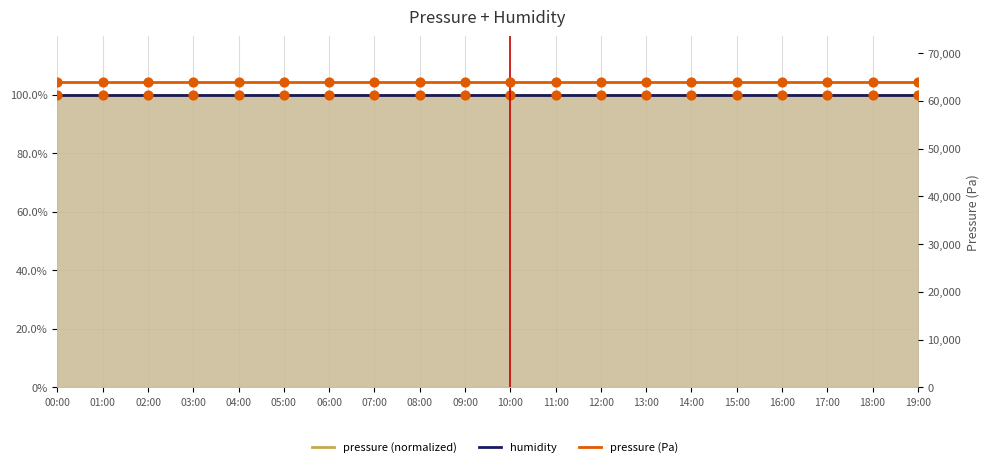

Which series contains the highest Y value?

pressure (Pa)